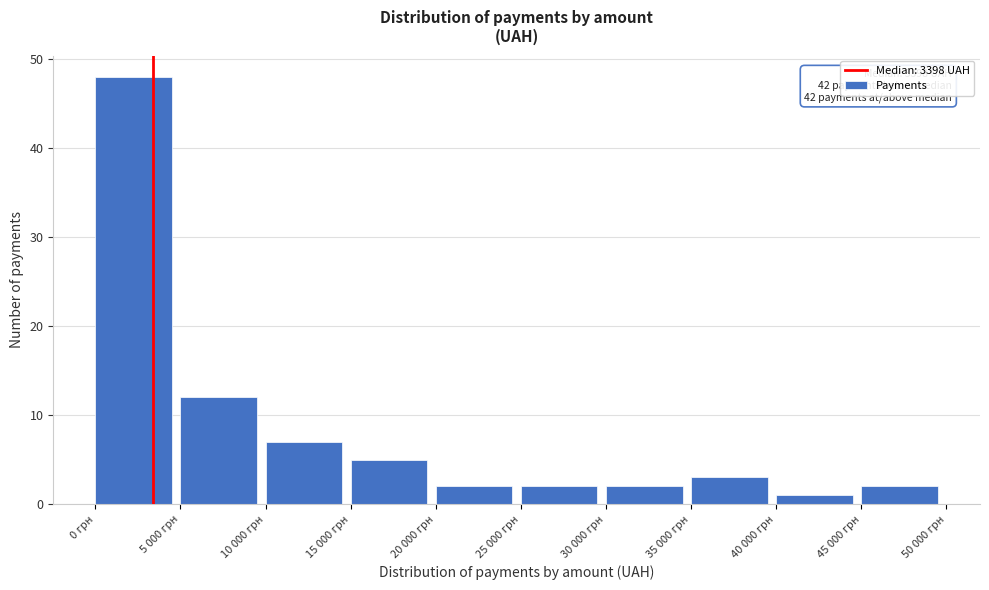

Reading left to right, transcribe all the data shown in this chart.

0 грн=48	5 000 грн=12	10 000 грн=7	15 000 грн=5	20 000 грн=2	25 000 грн=2	30 000 грн=2	35 000 грн=3	40 000 грн=1	45 000 грн=2